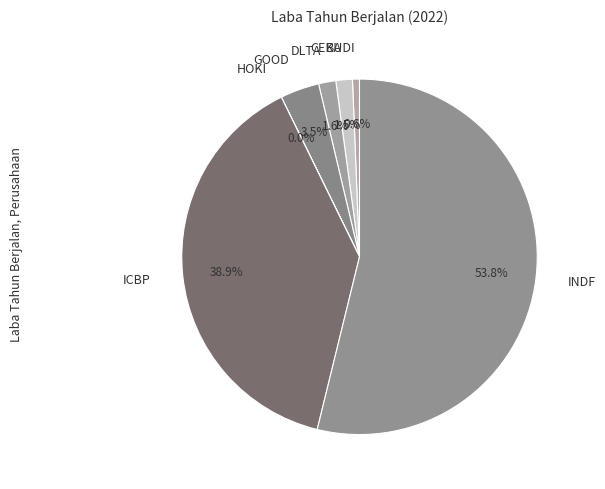

Between GOOD and CEKA, which is larger?

GOOD